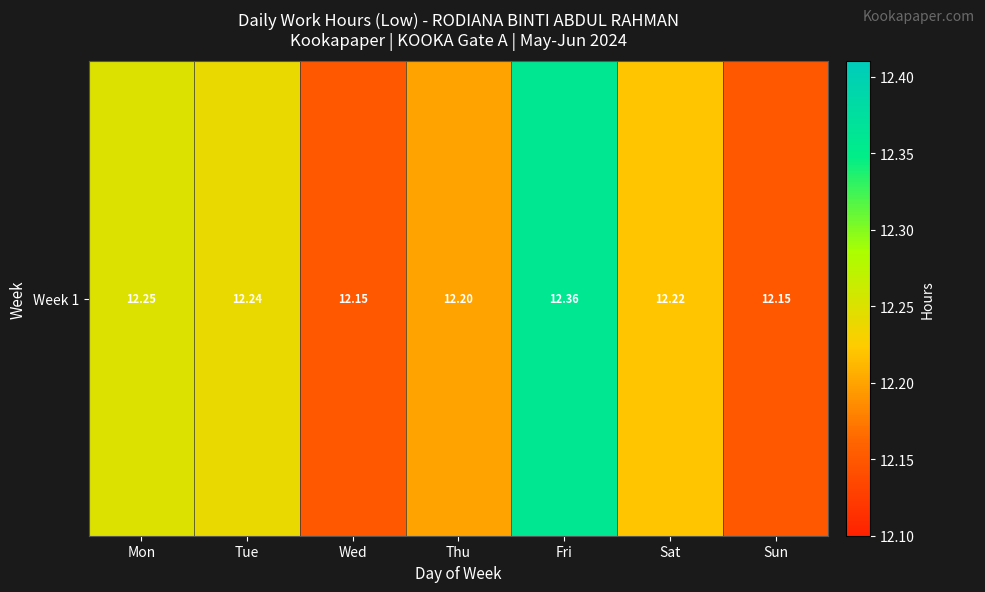

Reading left to right, extract all data points from this chart.

Mon=12.2	Tue=12.2	Wed=12.2	Thu=12.2	Fri=12.4	Sat=12.2	Sun=12.2